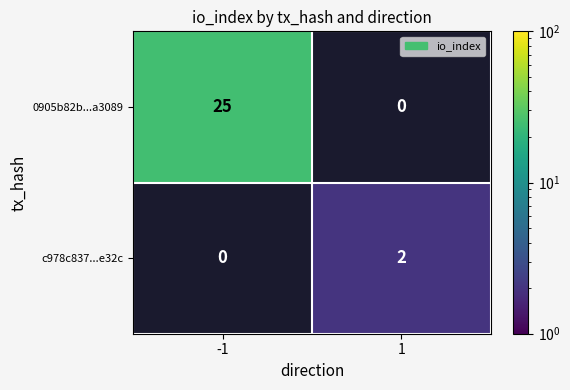

List the series in order of their overall mean, highest first.

0905b82b...a3089, c978c837...e32c